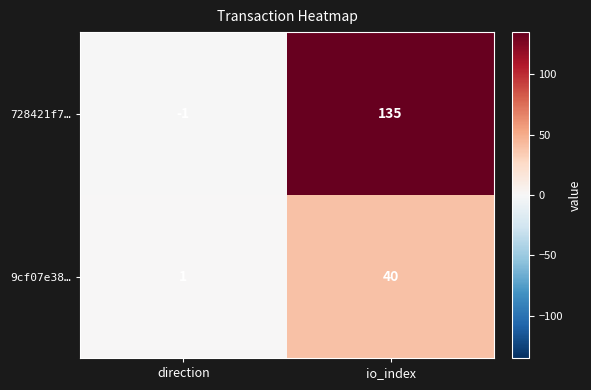

Which series has the largest total across all categories?

728421f7…